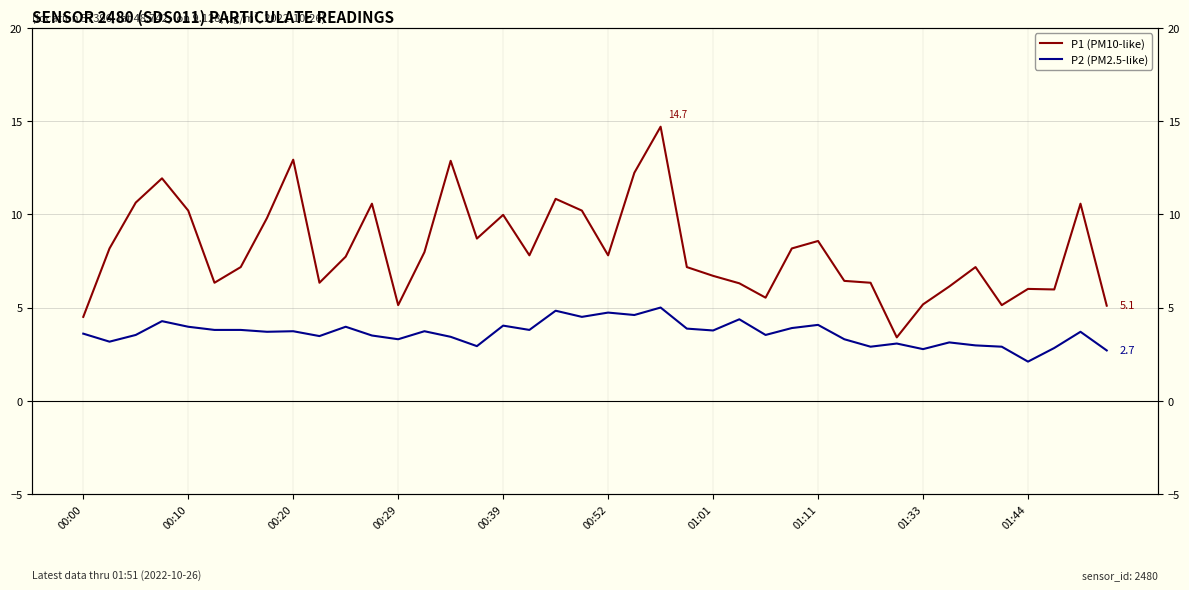

How many data points does each series have?

40